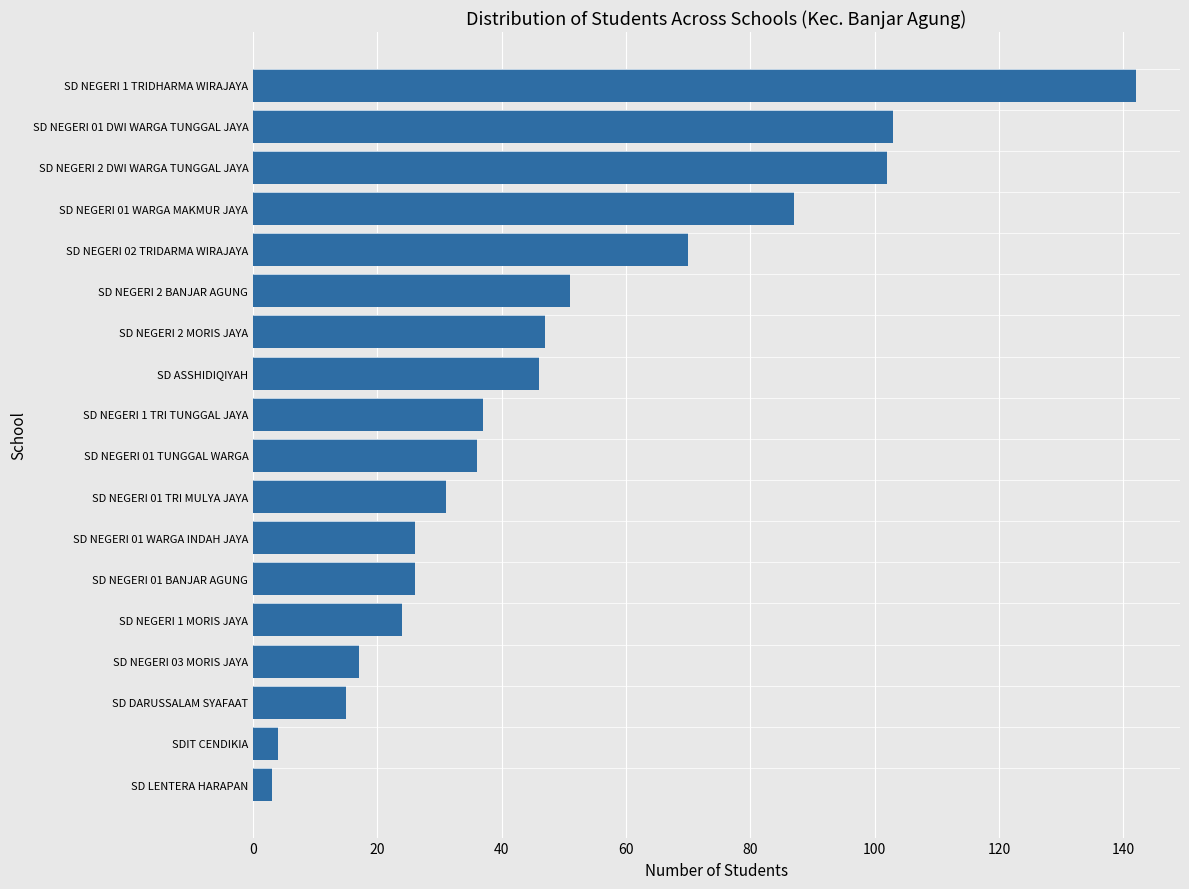

What is the minimum value shown in the chart?

3